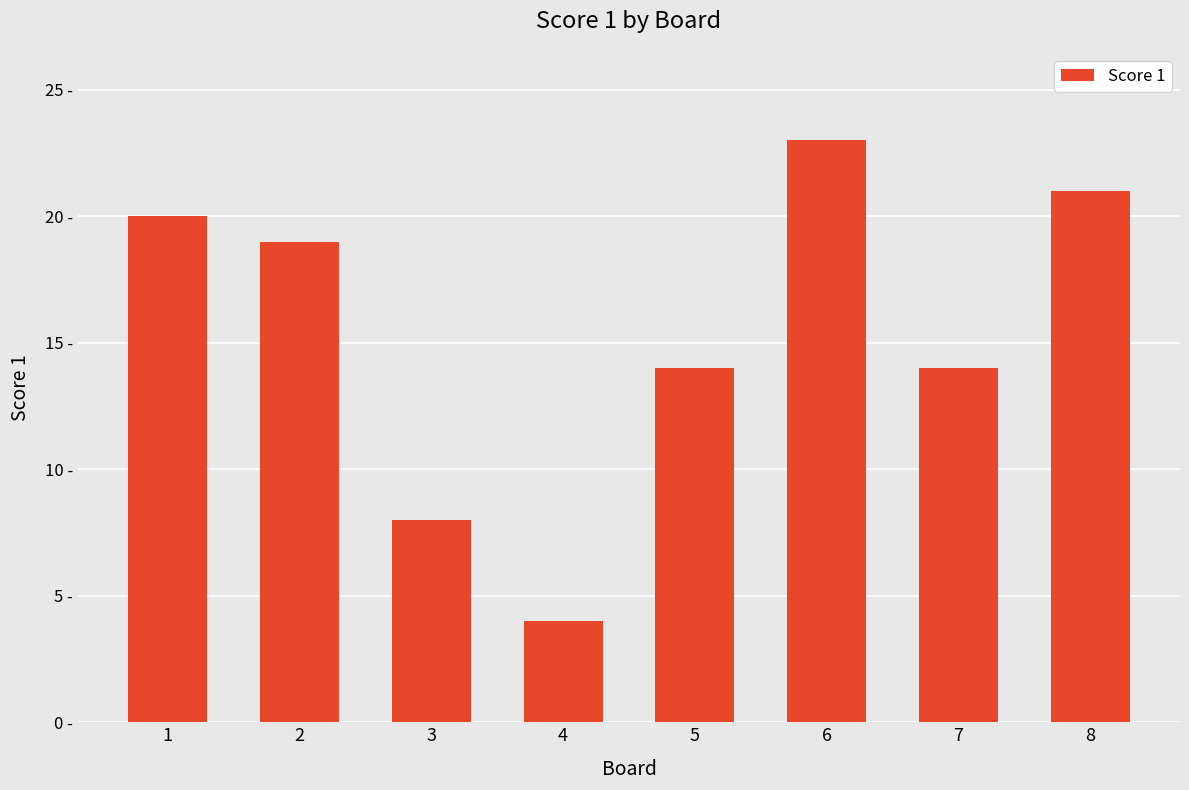

List the labels in order of value, largest first.

6, 8, 1, 2, 5, 7, 3, 4